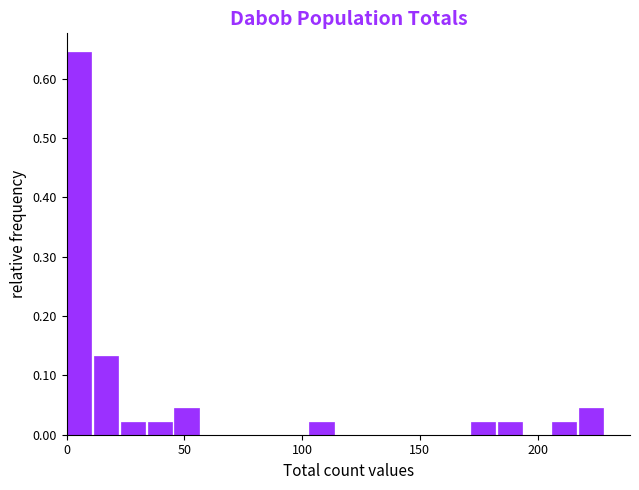

Around what value on the x-axis is the tallest bar? Give the approximate position of its centre, as read against the axis.

5